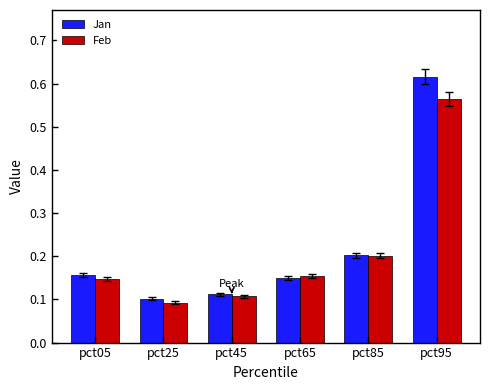

Which series changed the most between pct65 and pct95?

Jan